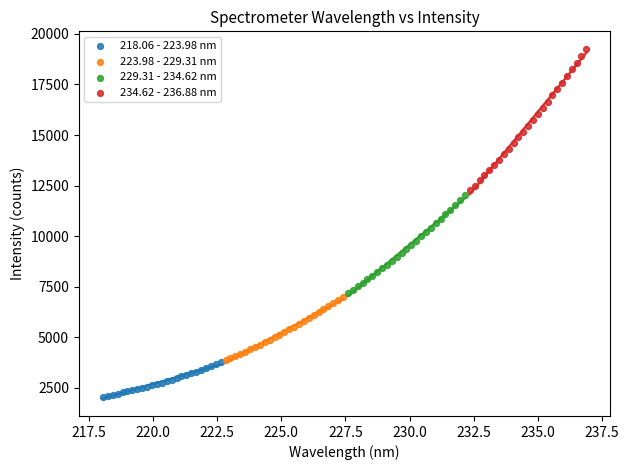

Which series has the largest Y range (max minus min)?

234.62 - 236.88 nm